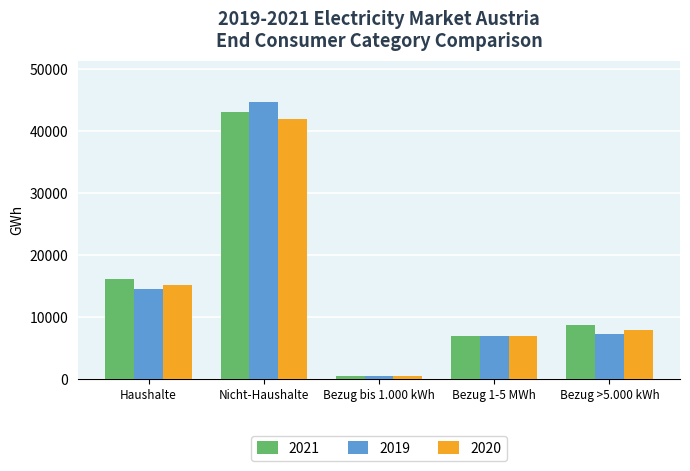

What is the maximum value for 2020?

41972.5